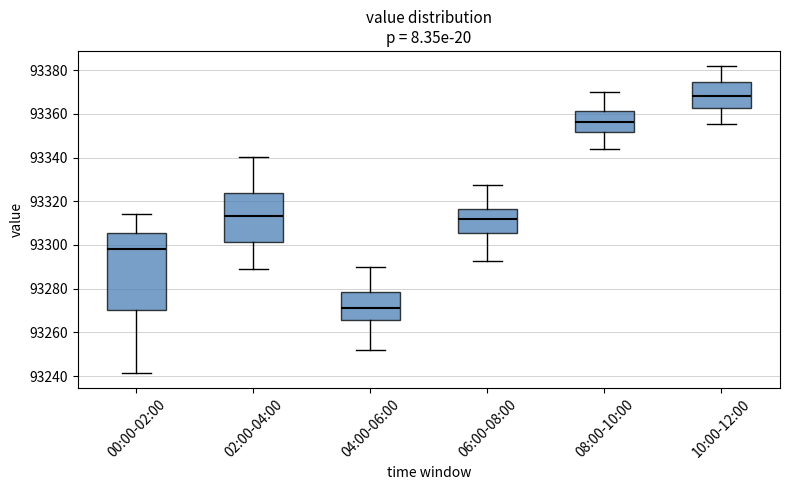

Which box has the highest median line?

10:00-12:00